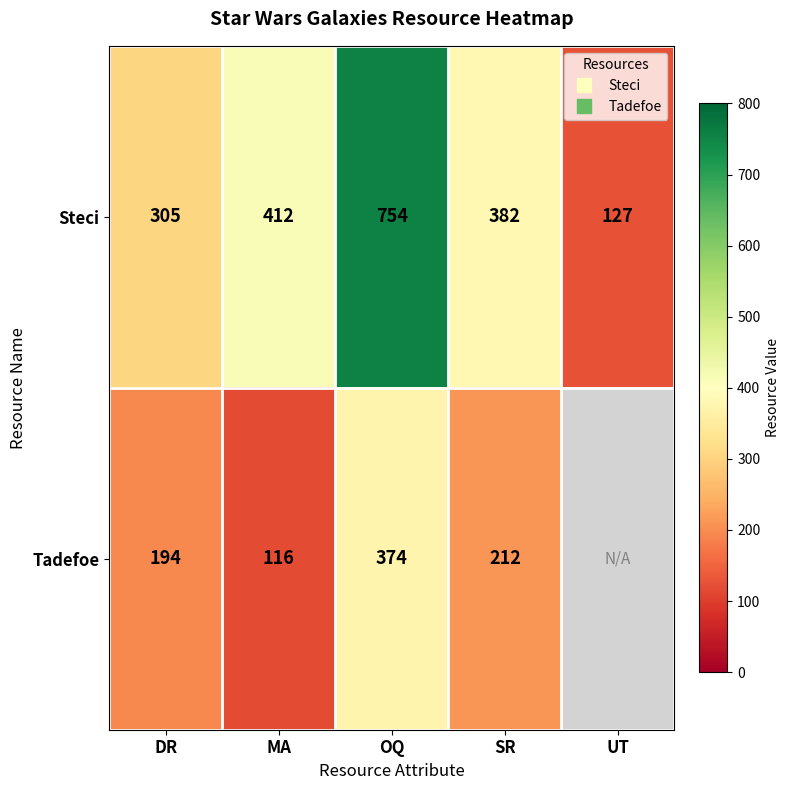

Where does the Steci series first go above 382?

MA